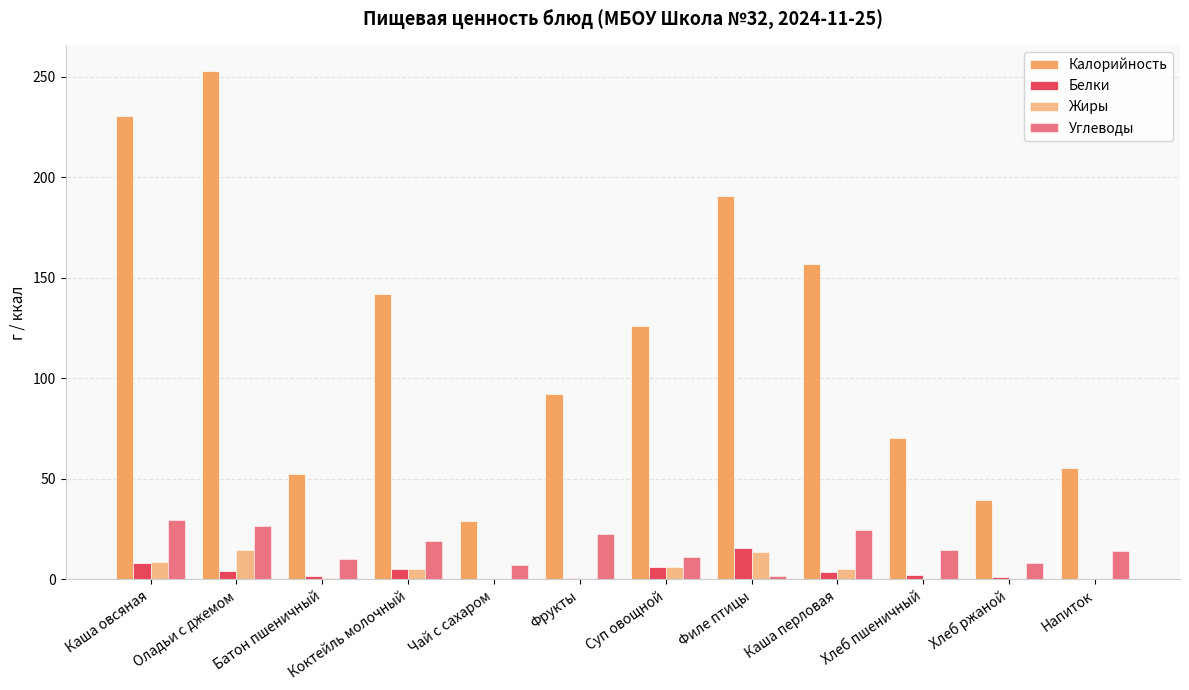

What is the difference between the maximum and minimum values in the Жиры series?

14.4